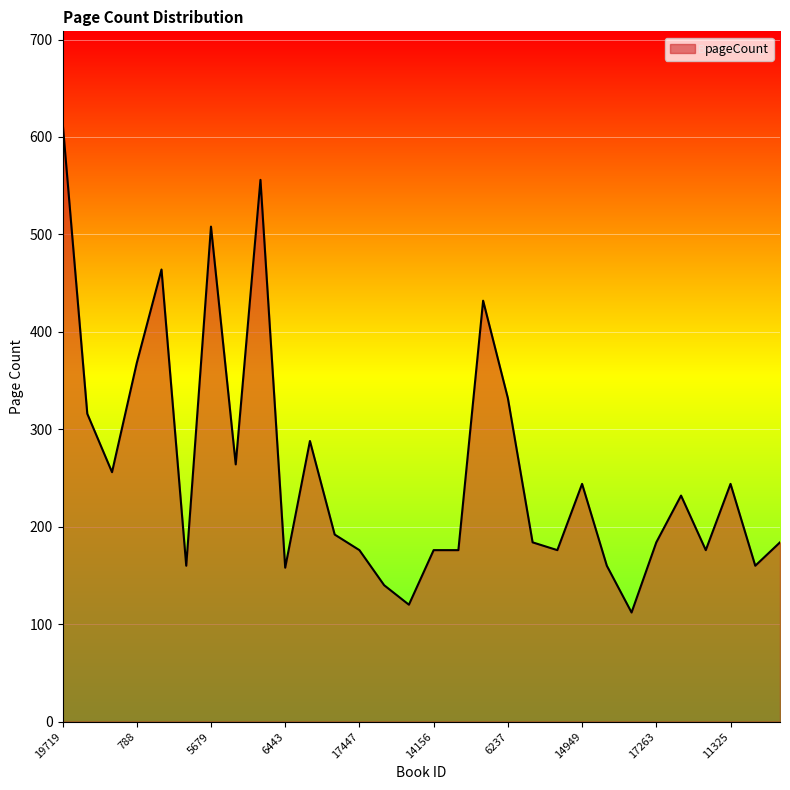

What is the difference between the maximum and minimum values?

504